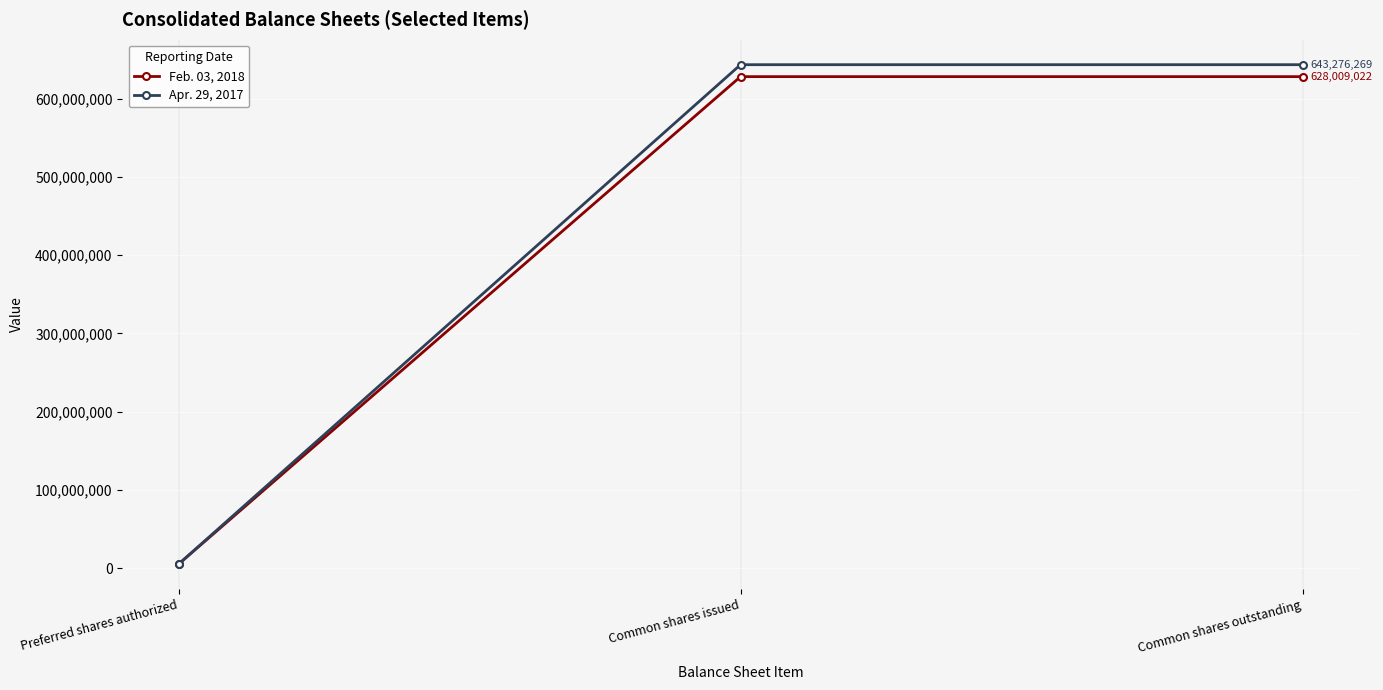

What is the sum of all Feb. 03, 2018 values?

1261018044